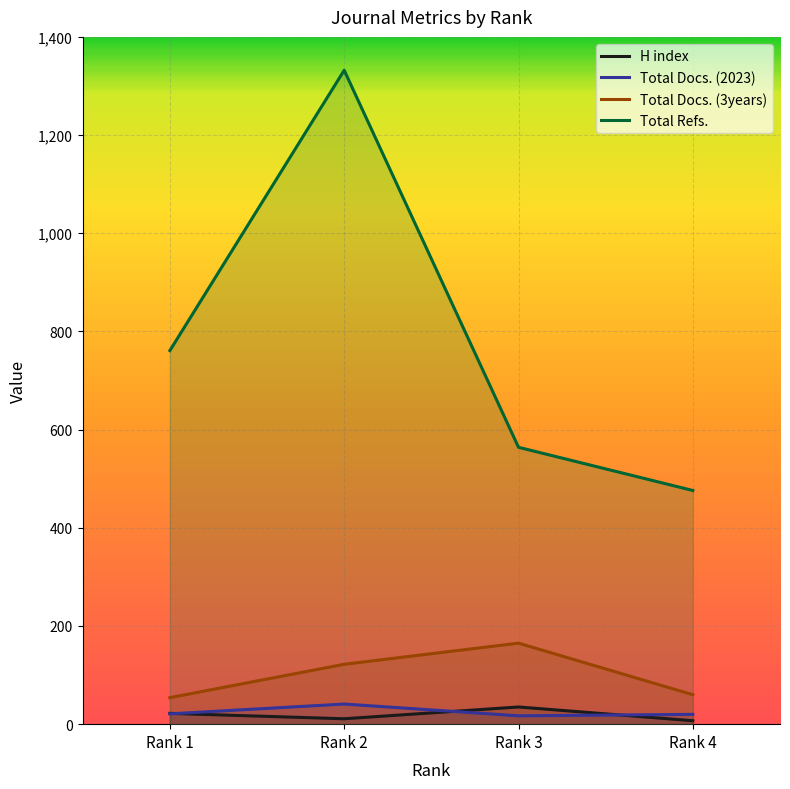

How many data points in H index are less than 22?

2